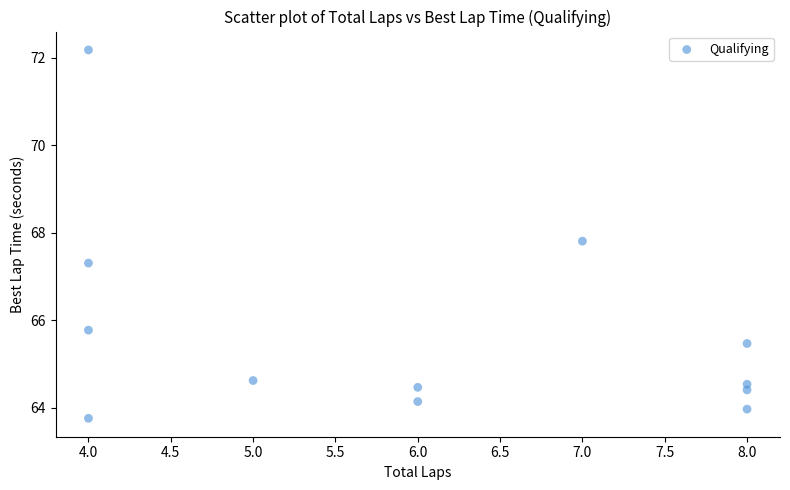

What is the range of X values (max minus min)?

4.0